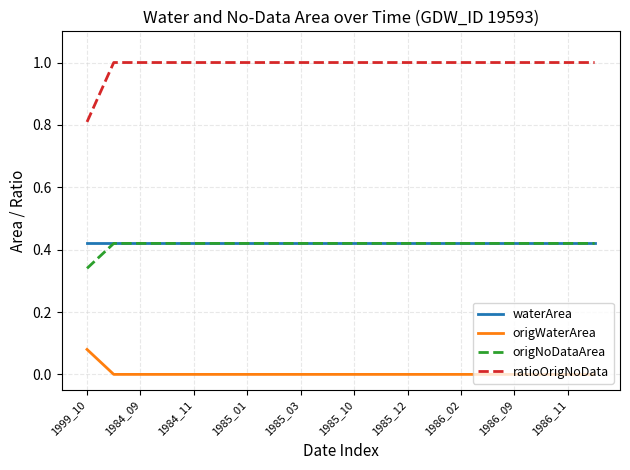

What is the maximum value shown in the chart?

1.0